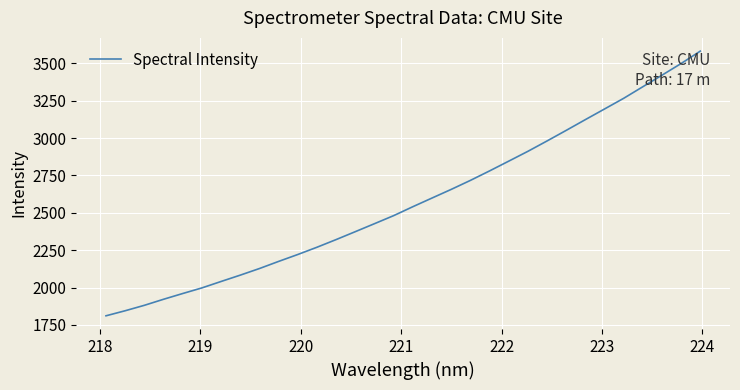

What is the maximum value shown in the chart?

3581.7